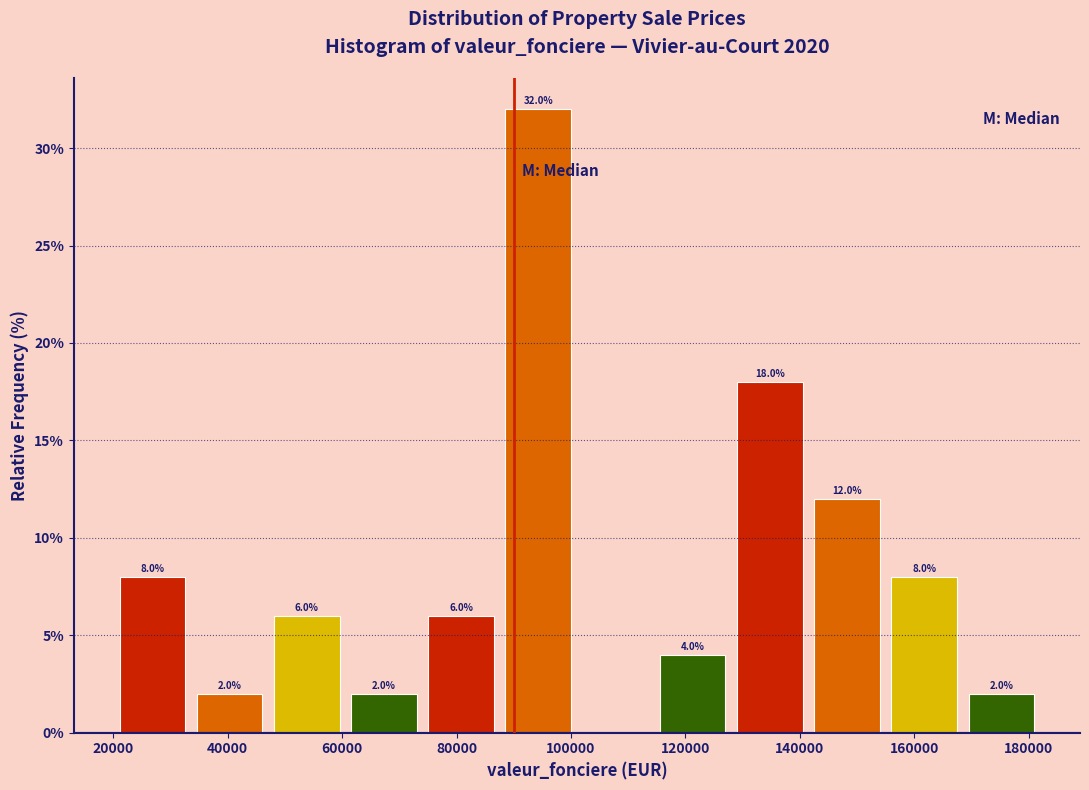

Over which range of the x-axis is the bar tallest?

88000 to 102000